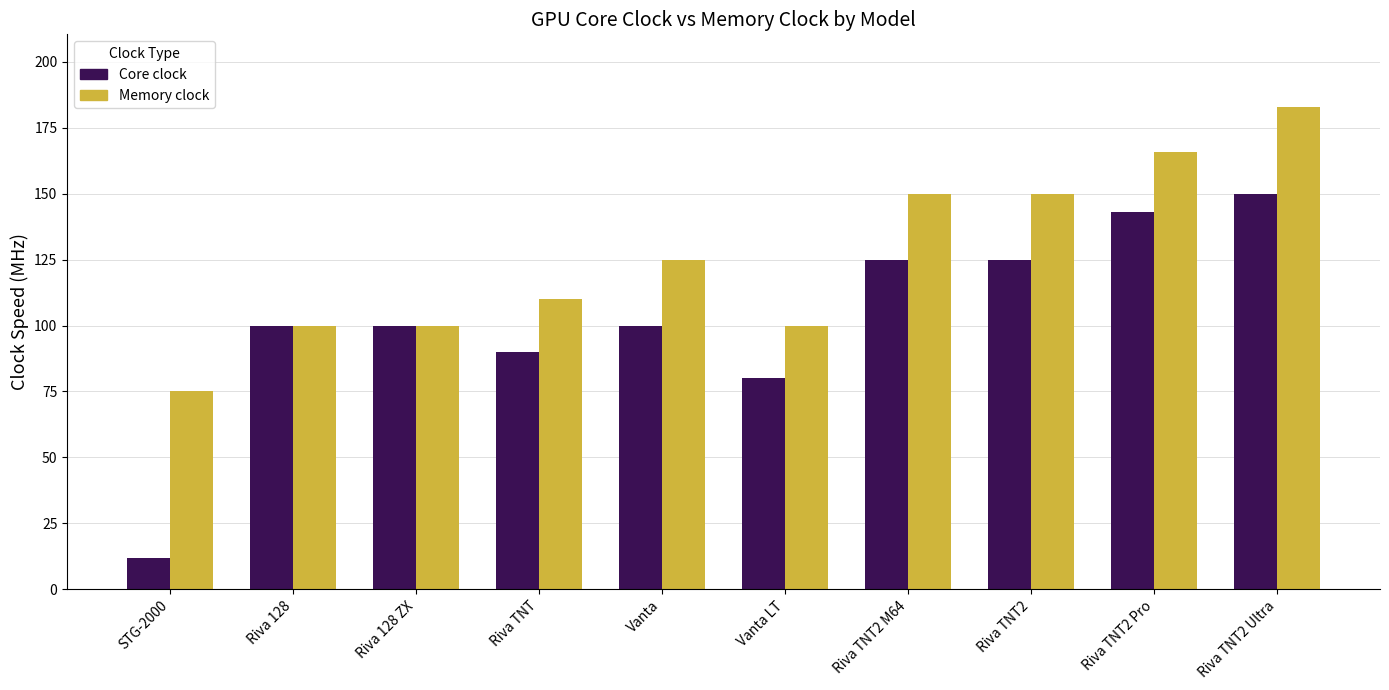

At which label is Memory clock closest to 129?

Vanta